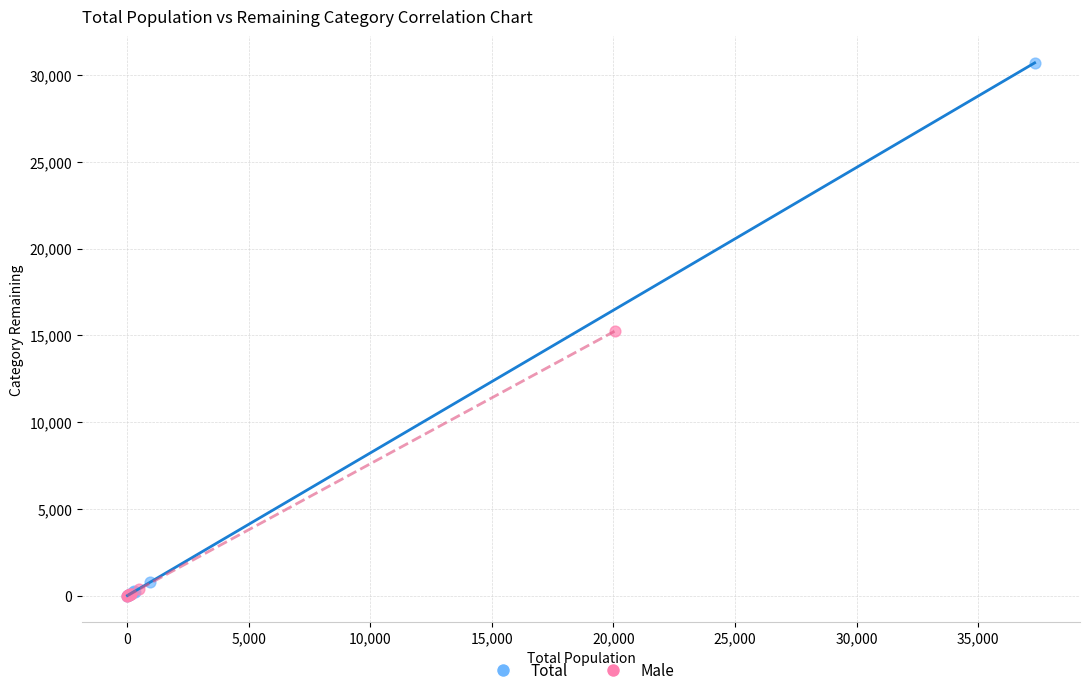

Which series has the largest Y range (max minus min)?

Total